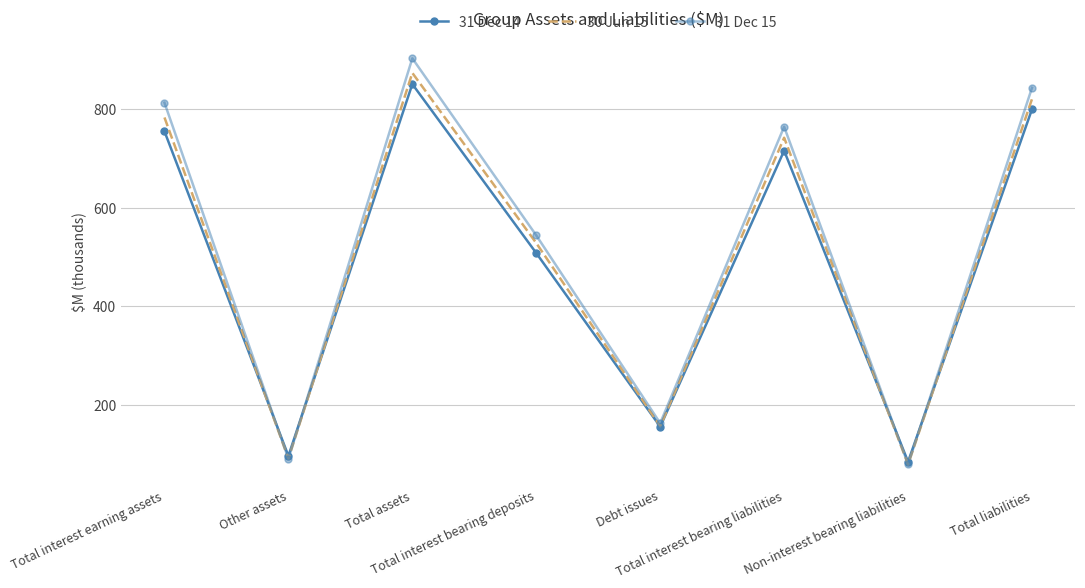

What is the total value across all series at Total interest bearing liabilities?

2221622